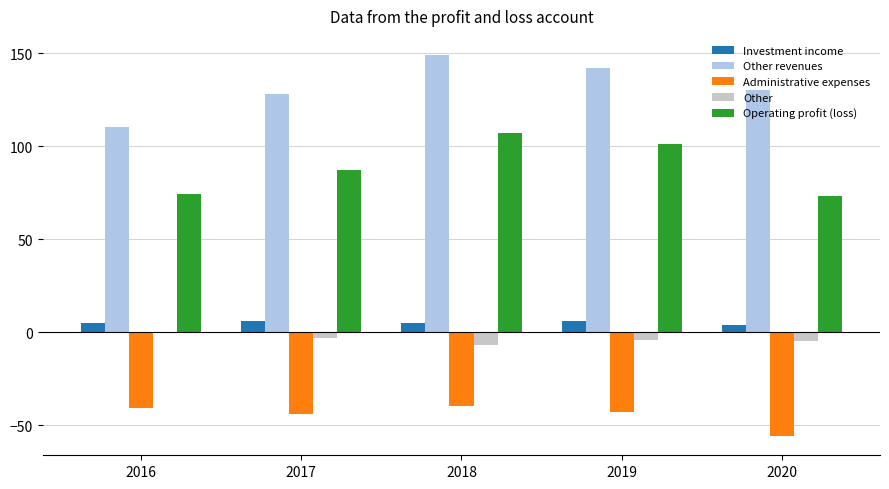

What are all the series names shown in the legend?

Investment income, Other revenues, Administrative expenses, Other, Operating profit (loss)